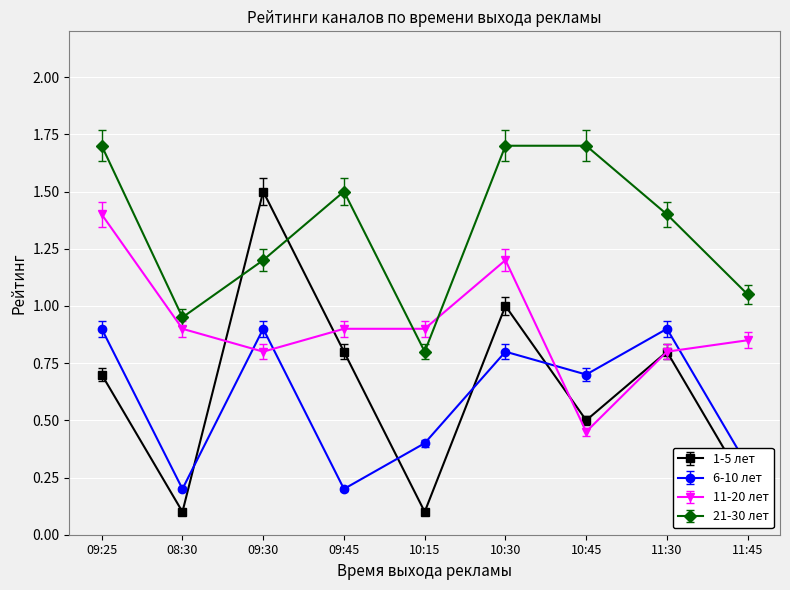

Where do 11-20 лет and 6-10 лет first cross each other?

08:30 and 09:30